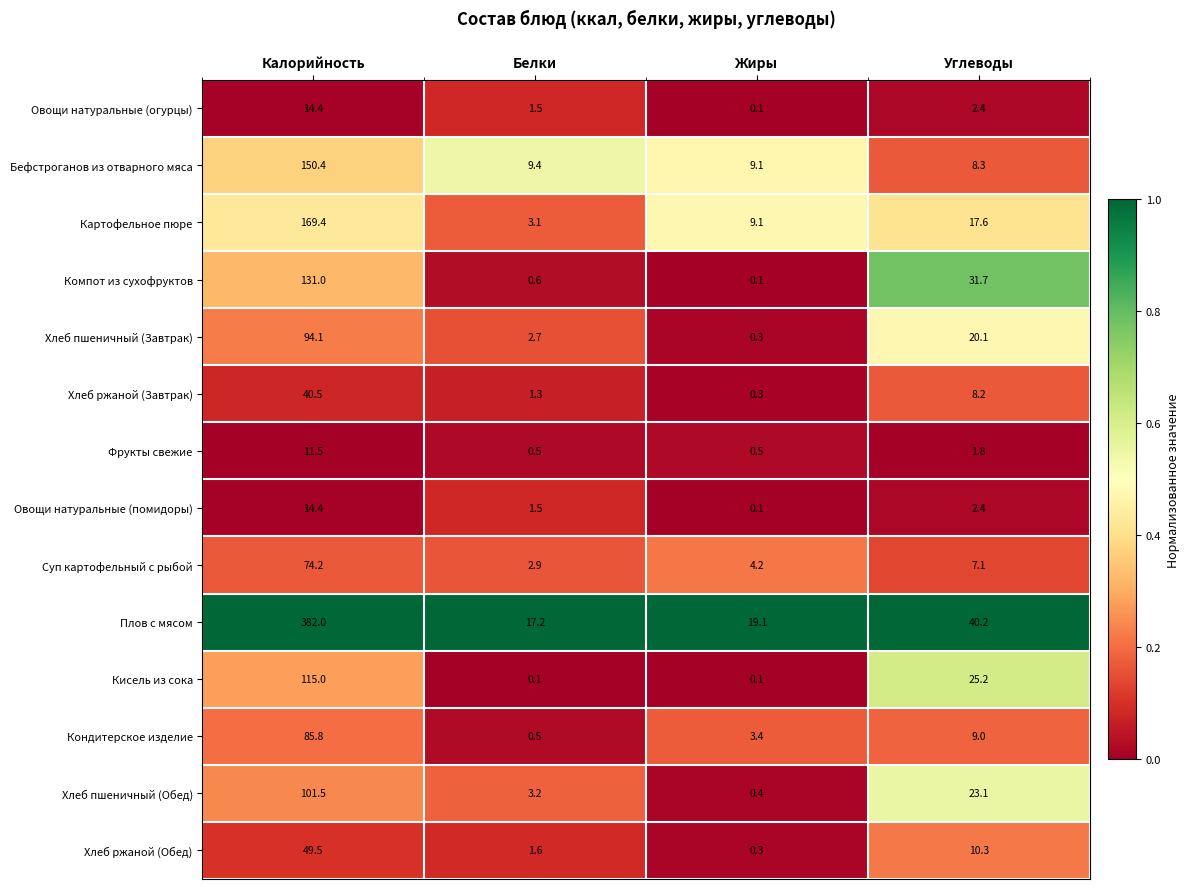

Between Калорийность and Углеводы, which series saw the biggest shift?

Плов с мясом